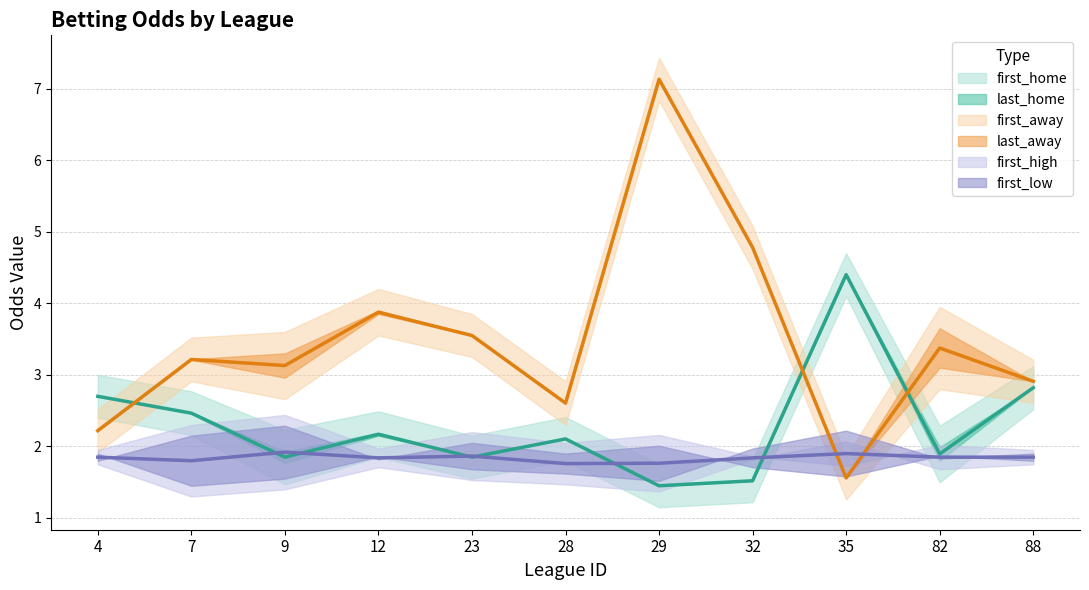

What is the spread (max minus min) of values at 88?

1.1